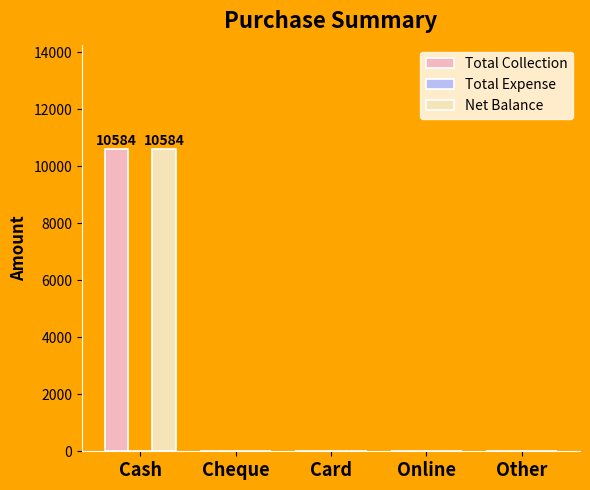

At which category is the sum across all series the highest?

Cash